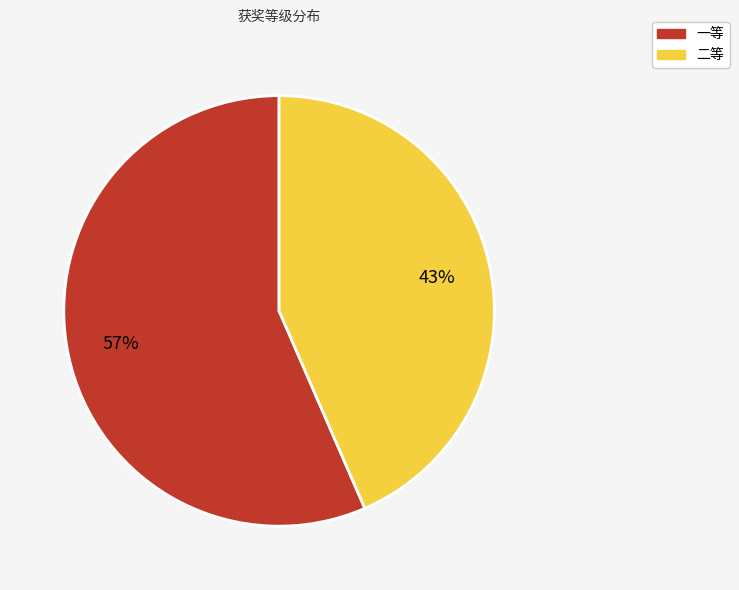

Which has a higher value, 一等 or 二等?

一等